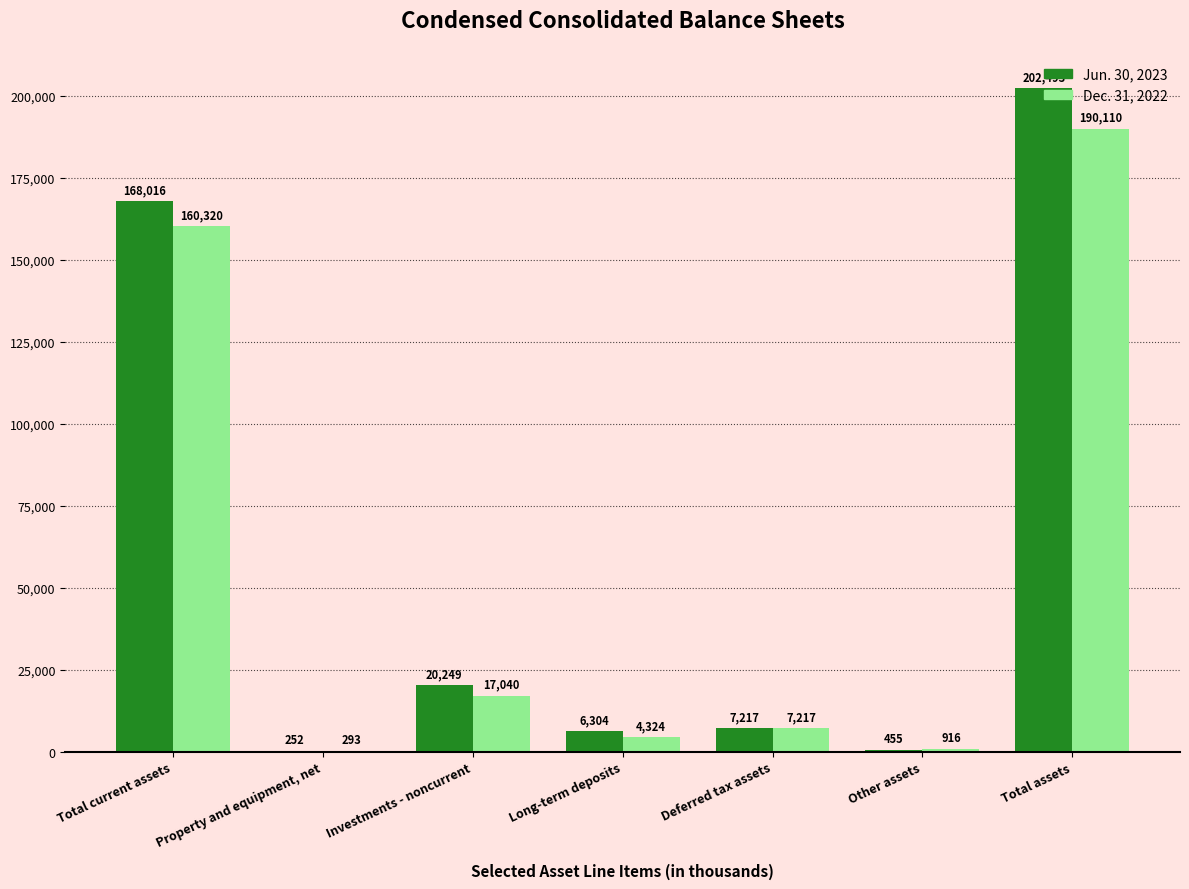

Which category has the highest value across all series?

Total assets